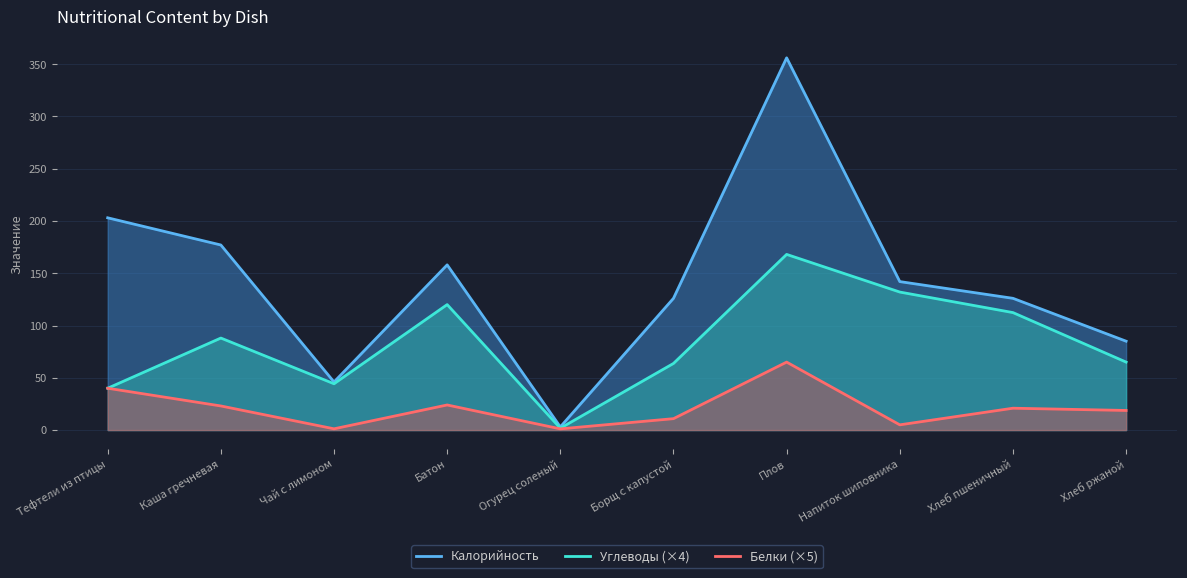

List the series in order of their overall mean, lowest first.

Белки (×5), Углеводы (×4), Калорийность